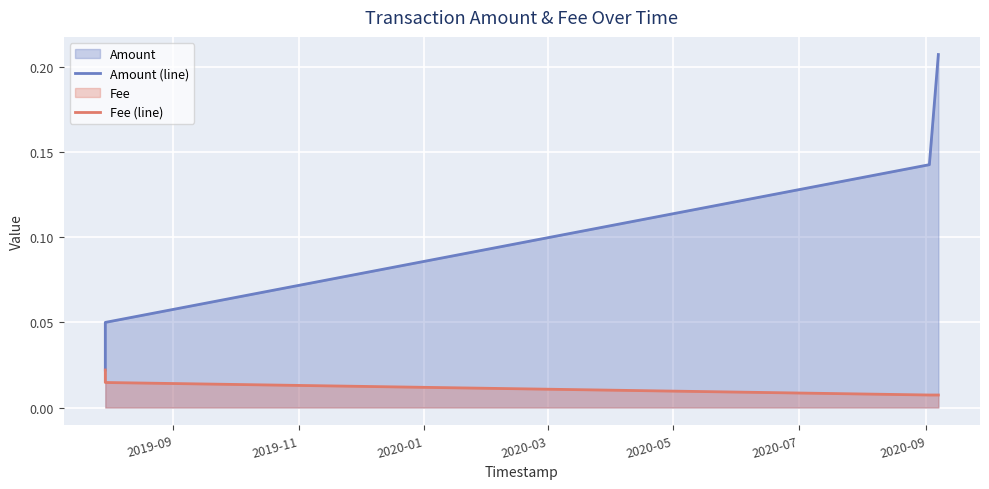

True or false: Fee (line) has more than 1 interior local peaks.

False